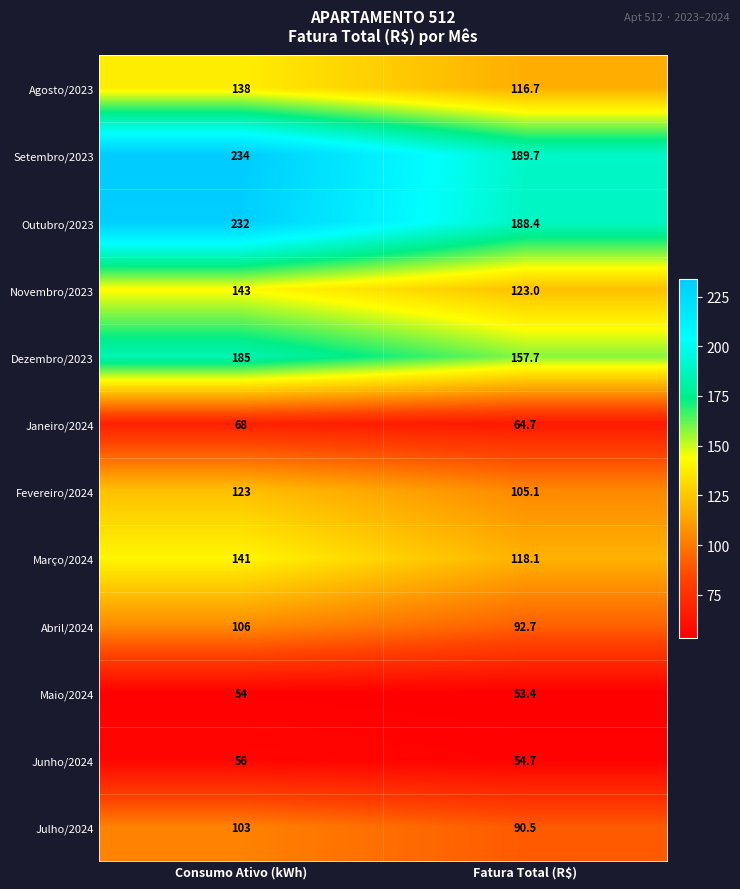

Rank the series by their maximum value, from highest to lowest.

Setembro/2023, Outubro/2023, Dezembro/2023, Novembro/2023, Março/2024, Agosto/2023, Fevereiro/2024, Abril/2024, Julho/2024, Janeiro/2024, Junho/2024, Maio/2024